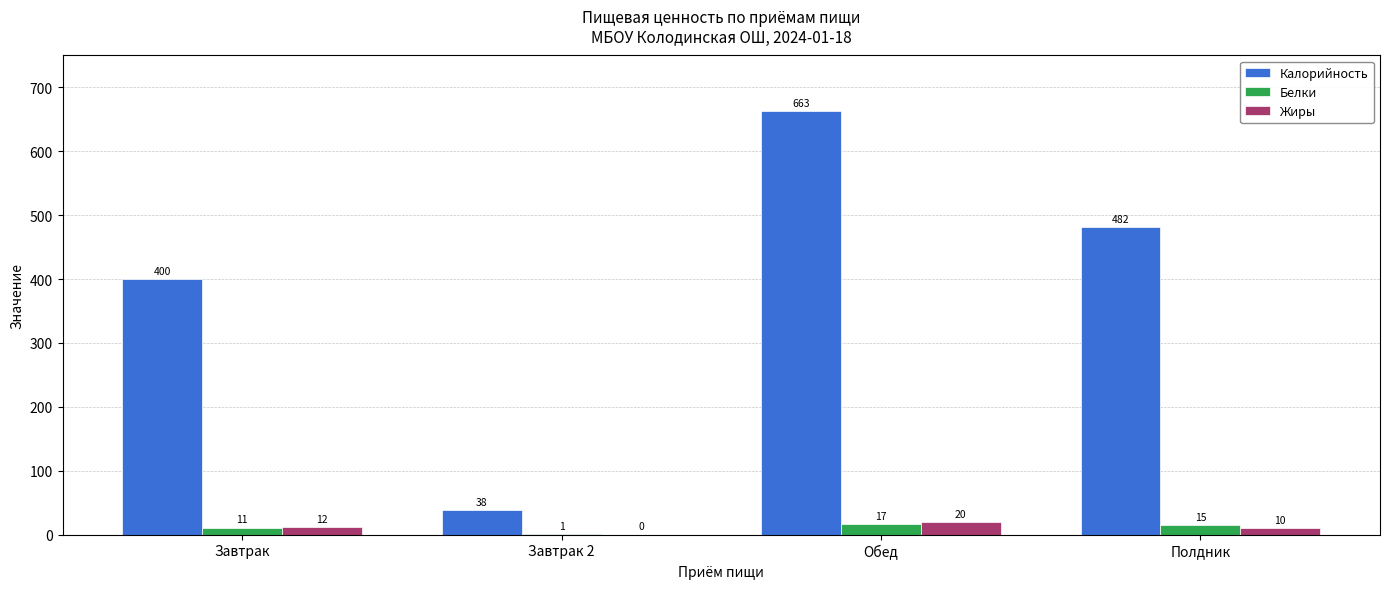

The value of Жиры at Полдник is 10. True or false?

True